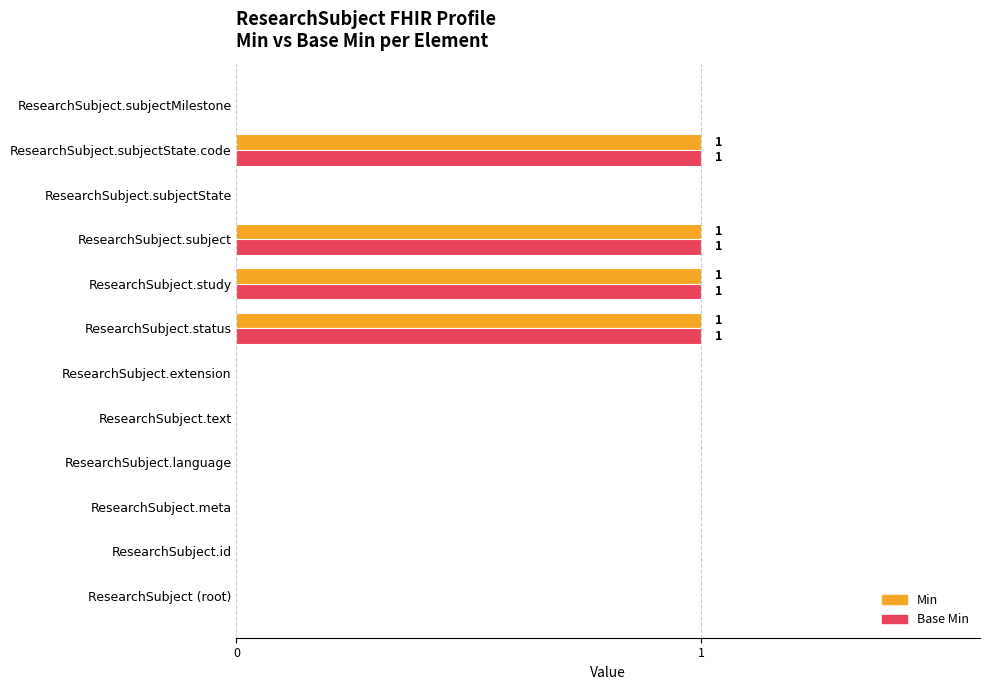

The value of Base Min at ResearchSubject.meta is 0. True or false?

True